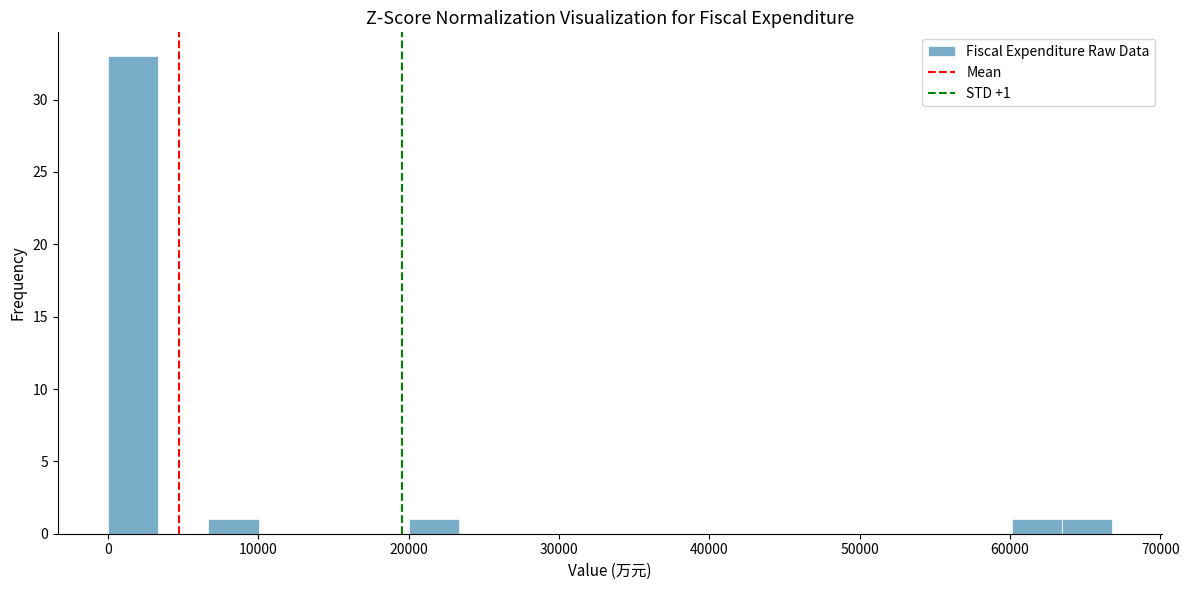

Around what value on the x-axis is the tallest bar? Give the approximate position of its centre, as read against the axis.

2000